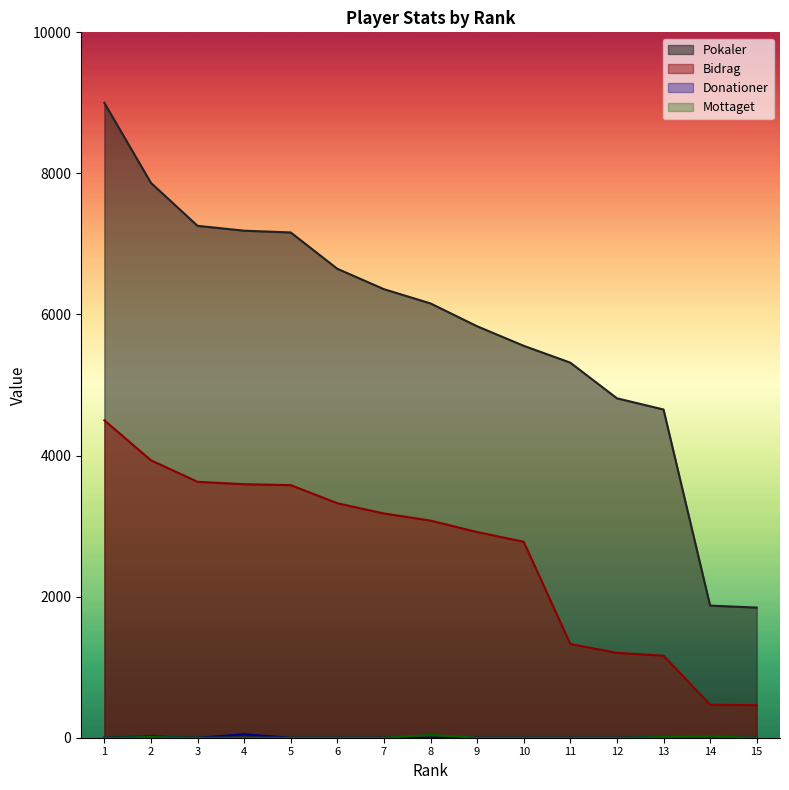

How many series are shown in this chart?

4